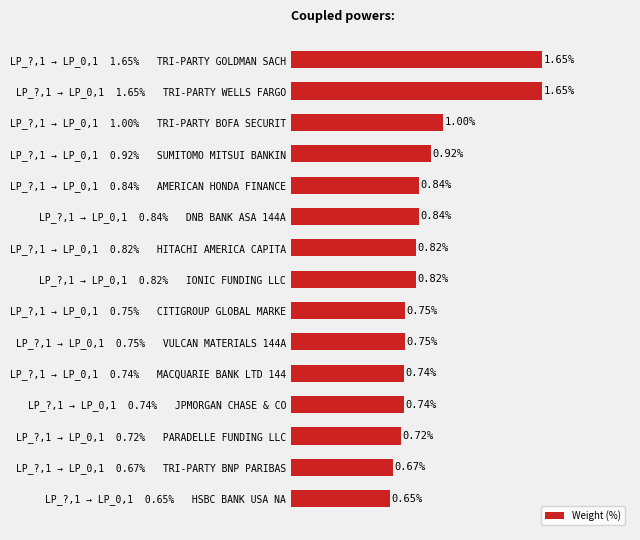

Which has a higher value, LP_?,1 → LP_0,1  1.65%   TRI-PARTY WELLS FARGO or LP_?,1 → LP_0,1  0.82%   HITACHI AMERICA CAPITA?

LP_?,1 → LP_0,1  1.65%   TRI-PARTY WELLS FARGO